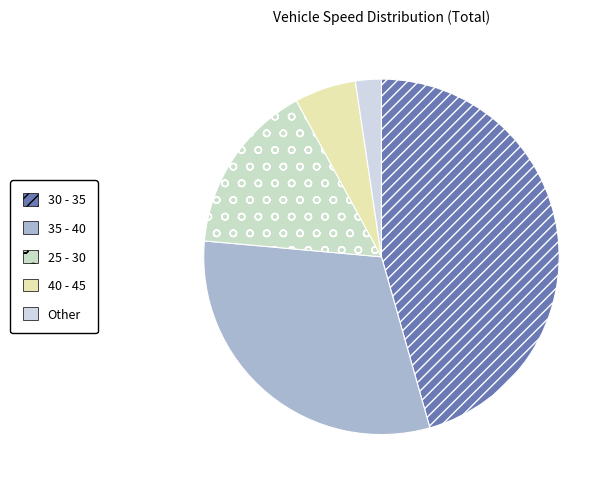

How many segments does this pie chart have?

5